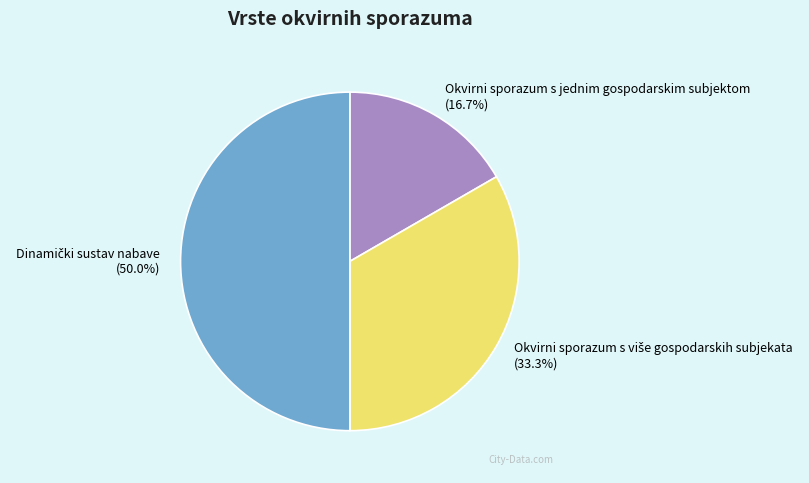

Does Okvirni sporazum s jednim gospodarskim subjektom (16.7%) account for over 50% of the chart?

No